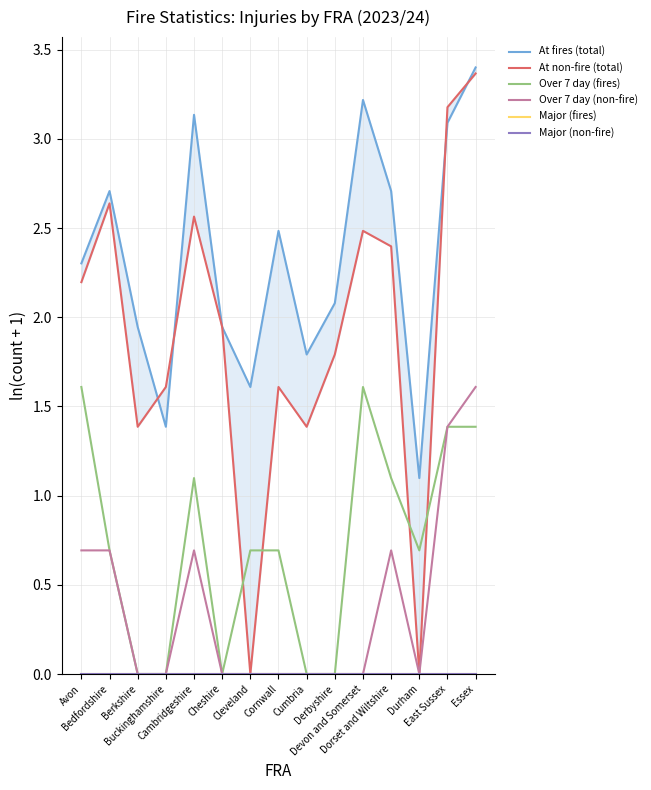

Reading right to left, what are all the values shown in this chart?

At fires (total): Essex=3.4	East Sussex=3.1	Durham=1.1	Dorset and Wiltshire=2.7	Devon and Somerset=3.2	Derbyshire=2.1	Cumbria=1.8	Cornwall=2.5	Cleveland=1.6	Cheshire=1.9	Cambridgeshire=3.1	Buckinghamshire=1.4	Berkshire=1.9	Bedfordshire=2.7	Avon=2.3
At non-fire (total): Essex=3.4	East Sussex=3.2	Durham=0.0	Dorset and Wiltshire=2.4	Devon and Somerset=2.5	Derbyshire=1.8	Cumbria=1.4	Cornwall=1.6	Cleveland=0.0	Cheshire=1.9	Cambridgeshire=2.6	Buckinghamshire=1.6	Berkshire=1.4	Bedfordshire=2.6	Avon=2.2
Over 7 day (fires): Essex=1.4	East Sussex=1.4	Durham=0.7	Dorset and Wiltshire=1.1	Devon and Somerset=1.6	Derbyshire=0.0	Cumbria=0.0	Cornwall=0.7	Cleveland=0.7	Cheshire=0.0	Cambridgeshire=1.1	Buckinghamshire=0.0	Berkshire=0.0	Bedfordshire=0.7	Avon=1.6
Over 7 day (non-fire): Essex=1.6	East Sussex=1.4	Durham=0.0	Dorset and Wiltshire=0.7	Devon and Somerset=0.0	Derbyshire=0.0	Cumbria=0.0	Cornwall=0.0	Cleveland=0.0	Cheshire=0.0	Cambridgeshire=0.7	Buckinghamshire=0.0	Berkshire=0.0	Bedfordshire=0.7	Avon=0.7
Major (fires): Essex=0.0	East Sussex=0.0	Durham=0.0	Dorset and Wiltshire=0.0	Devon and Somerset=0.0	Derbyshire=0.0	Cumbria=0.0	Cornwall=0.0	Cleveland=0.0	Cheshire=0.0	Cambridgeshire=0.0	Buckinghamshire=0.0	Berkshire=0.0	Bedfordshire=0.0	Avon=0.0
Major (non-fire): Essex=0.0	East Sussex=0.0	Durham=0.0	Dorset and Wiltshire=0.0	Devon and Somerset=0.0	Derbyshire=0.0	Cumbria=0.0	Cornwall=0.0	Cleveland=0.0	Cheshire=0.0	Cambridgeshire=0.0	Buckinghamshire=0.0	Berkshire=0.0	Bedfordshire=0.0	Avon=0.0